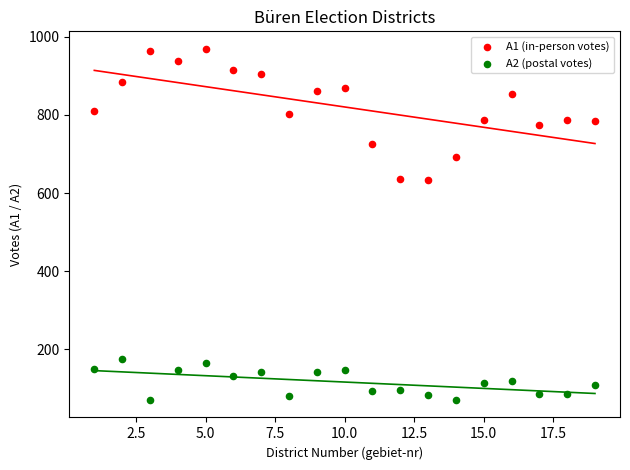

Across all data points, what is the range of X values (max minus min)?

18